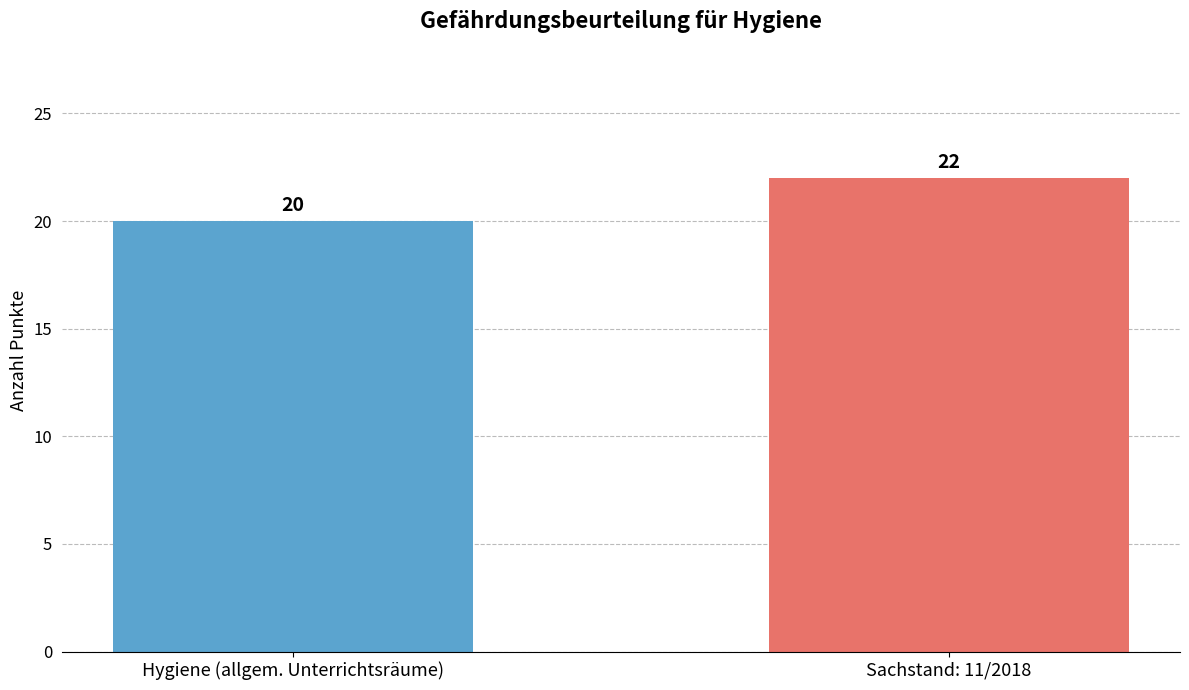

What is the label of the 2nd bar from the right?

Hygiene (allgem. Unterrichtsräume)